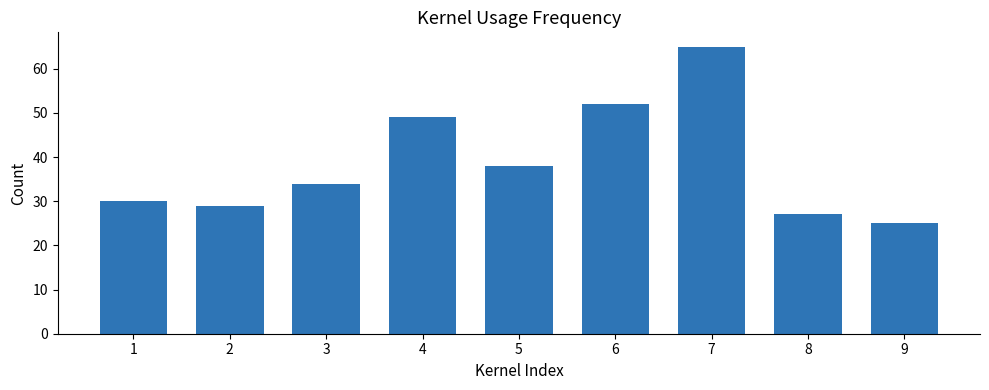

What value does the data have at 7?

65